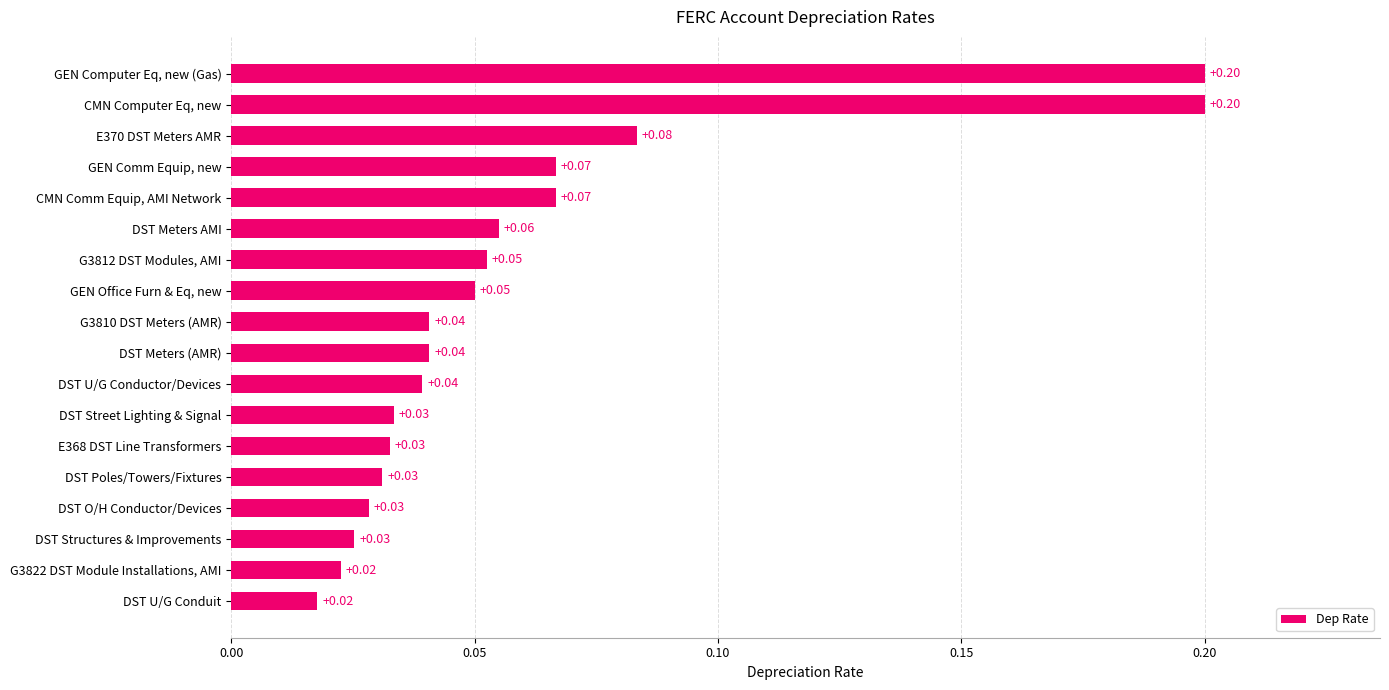

How many series are shown in this chart?

1